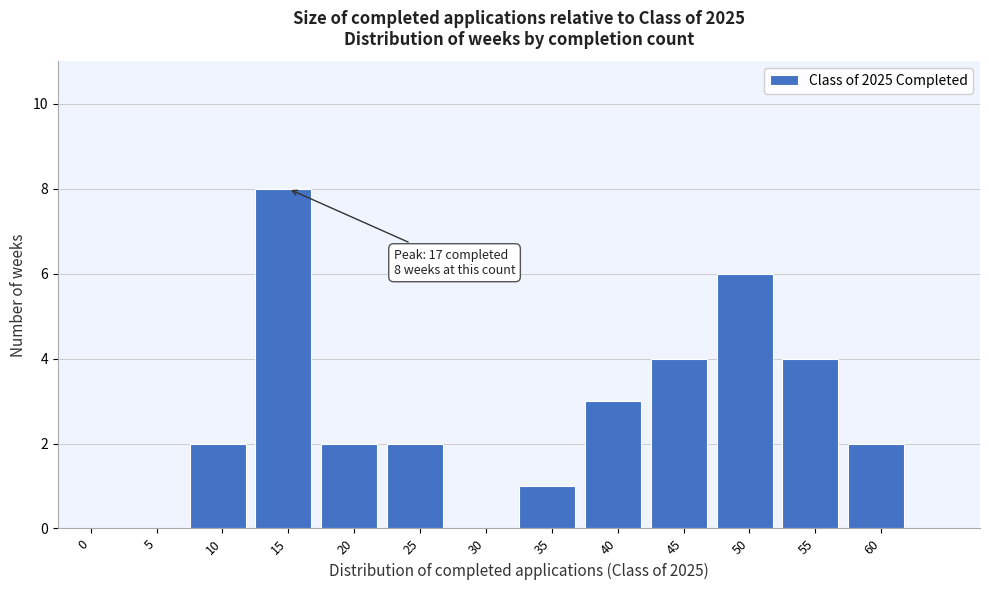

Reading right to left, extract all data points from this chart.

60=2	55=4	50=6	45=4	40=3	35=1	30=0	25=2	20=2	15=8	10=2	5=0	0=0